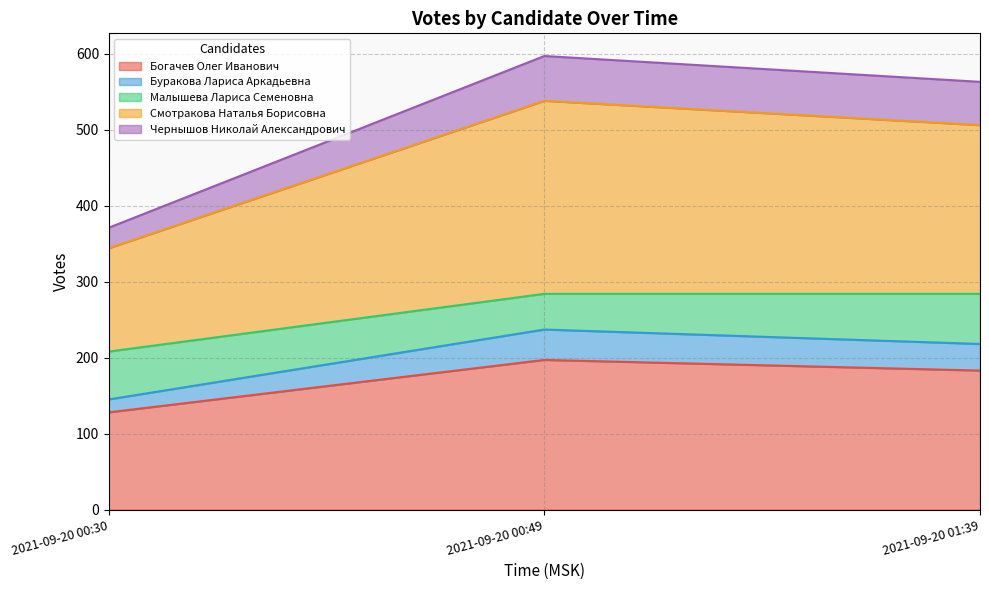

What is the difference between the maximum and minimum values in the Богачев Олег Иванович series?

69